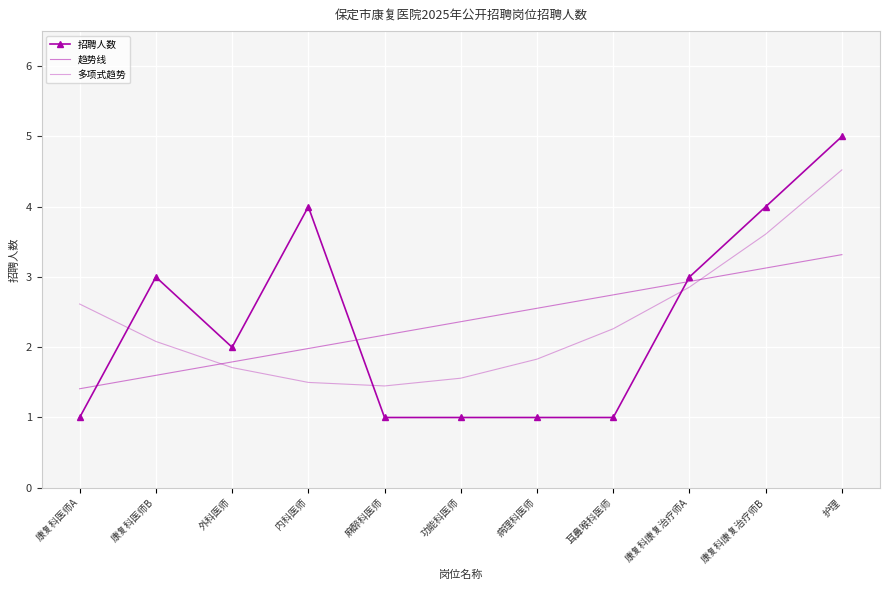

How many data points in 趋势线 are less than 2?

4